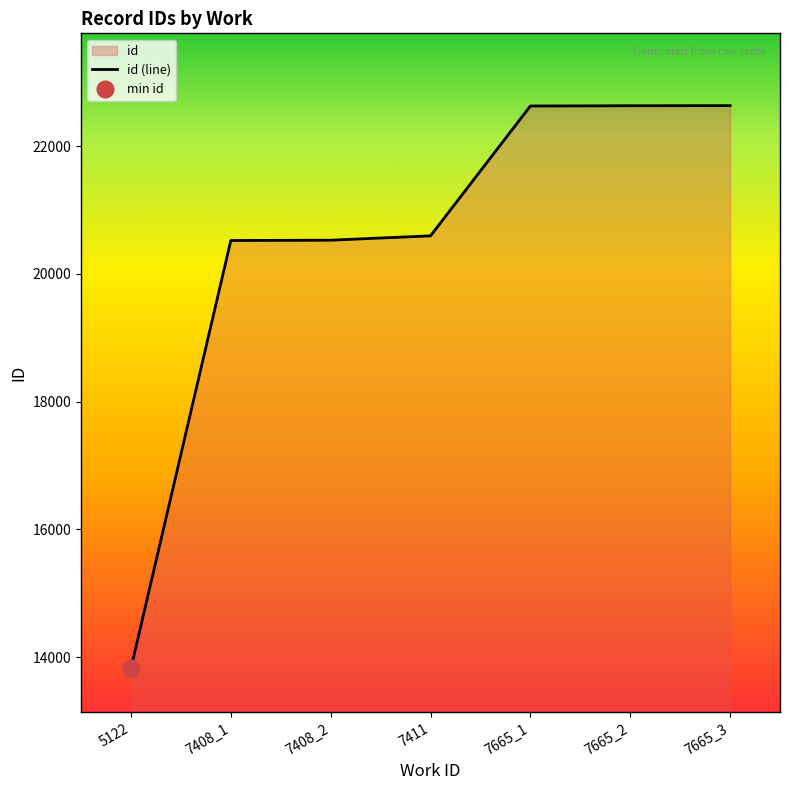

How many values are below 20594?

3